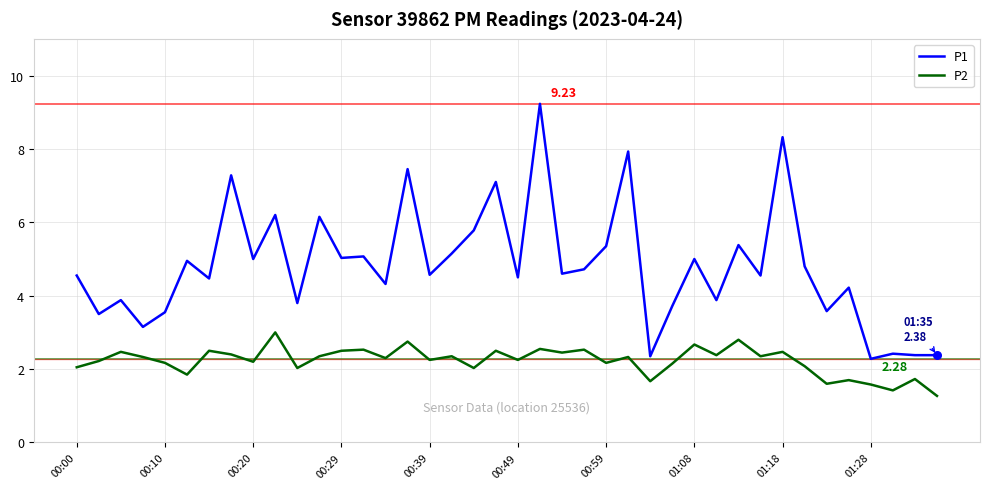

At how many categories does at least one series exceed 3?

35